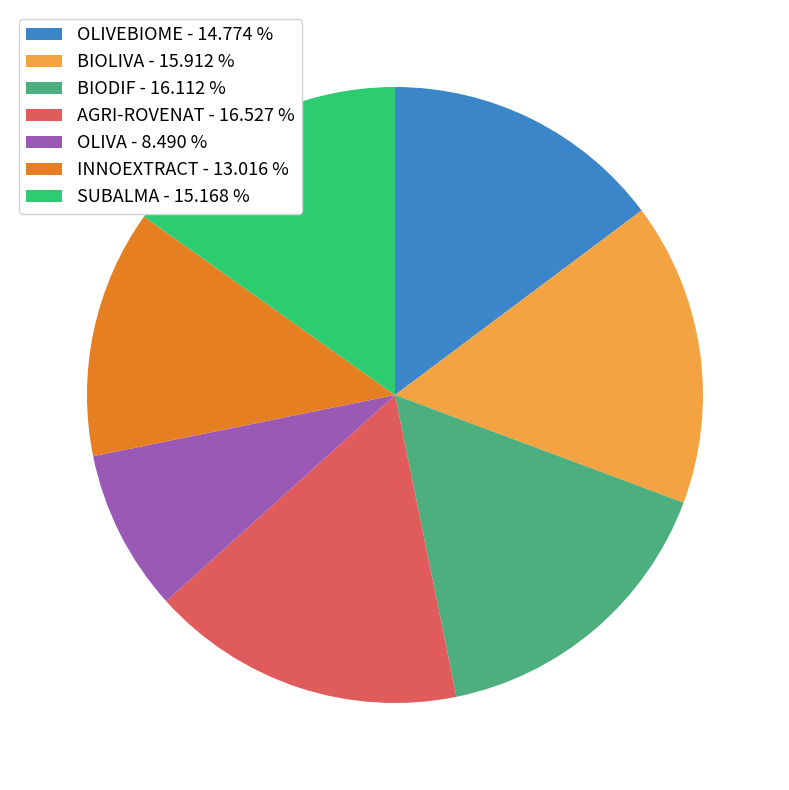

Do INNOEXTRACT - 13.016 % and AGRI-ROVENAT - 16.527 % together represent more than half of the pie?

No